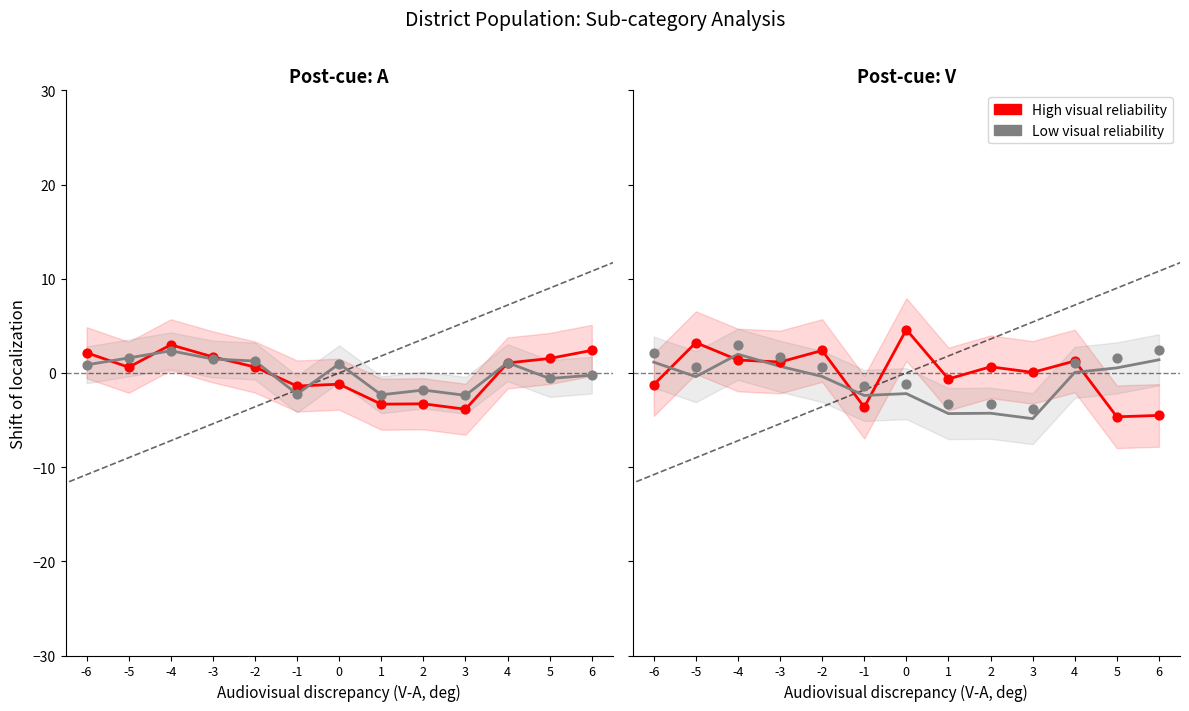

What are all the series names shown in the legend?

High visual reliability, Low visual reliability